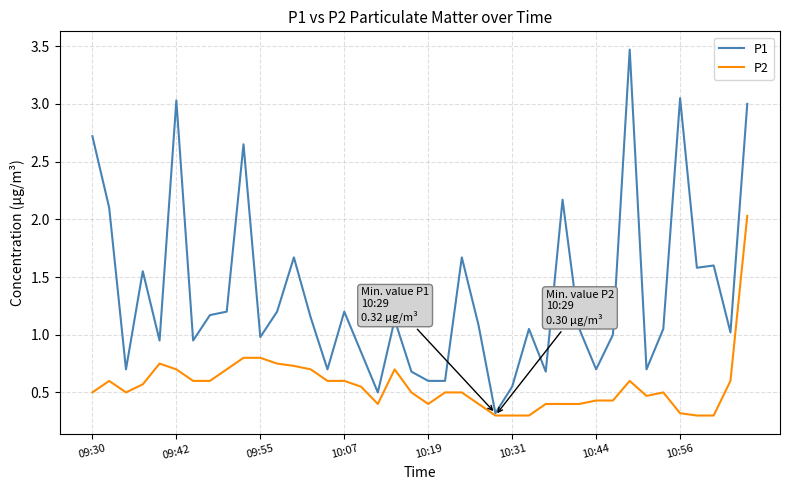

What is the greatest value displayed?

3.5